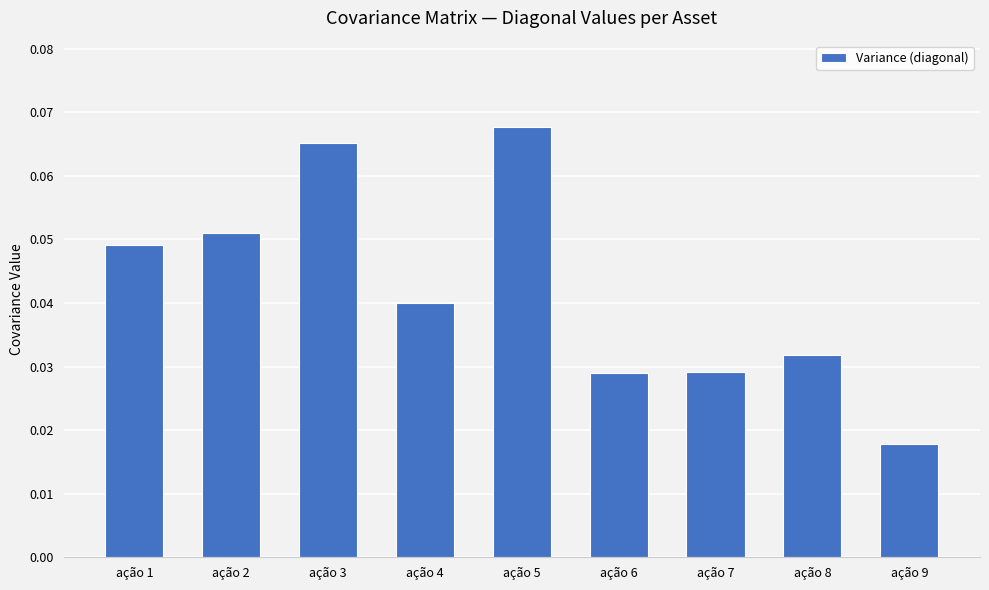

Count the number of categories in the chart.

9